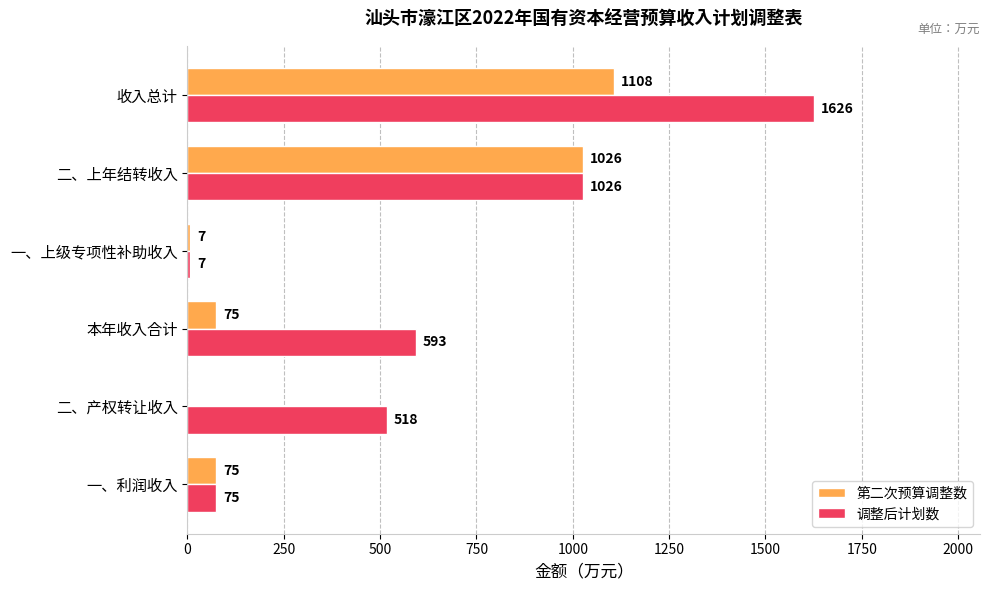

At which category is the sum across all series the highest?

收入总计